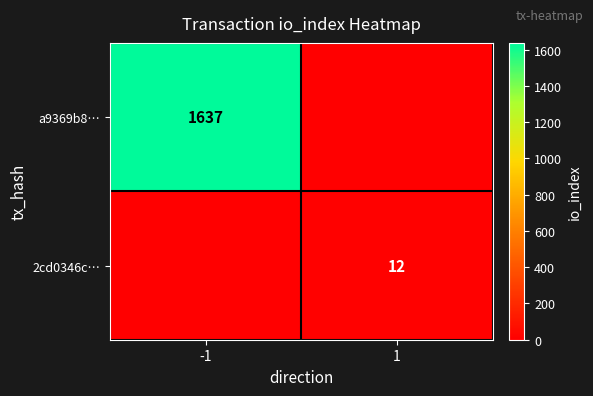

True or false: 2cd0346c… has a value of 8 at 1.

False